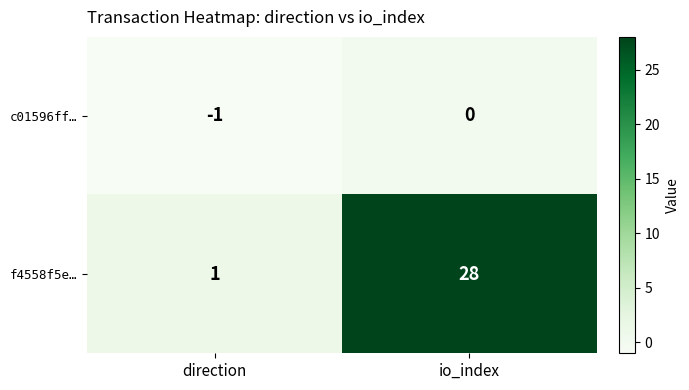

Is the value of f4558f5e… at direction greater than the value of c01596ff… at direction?

Yes